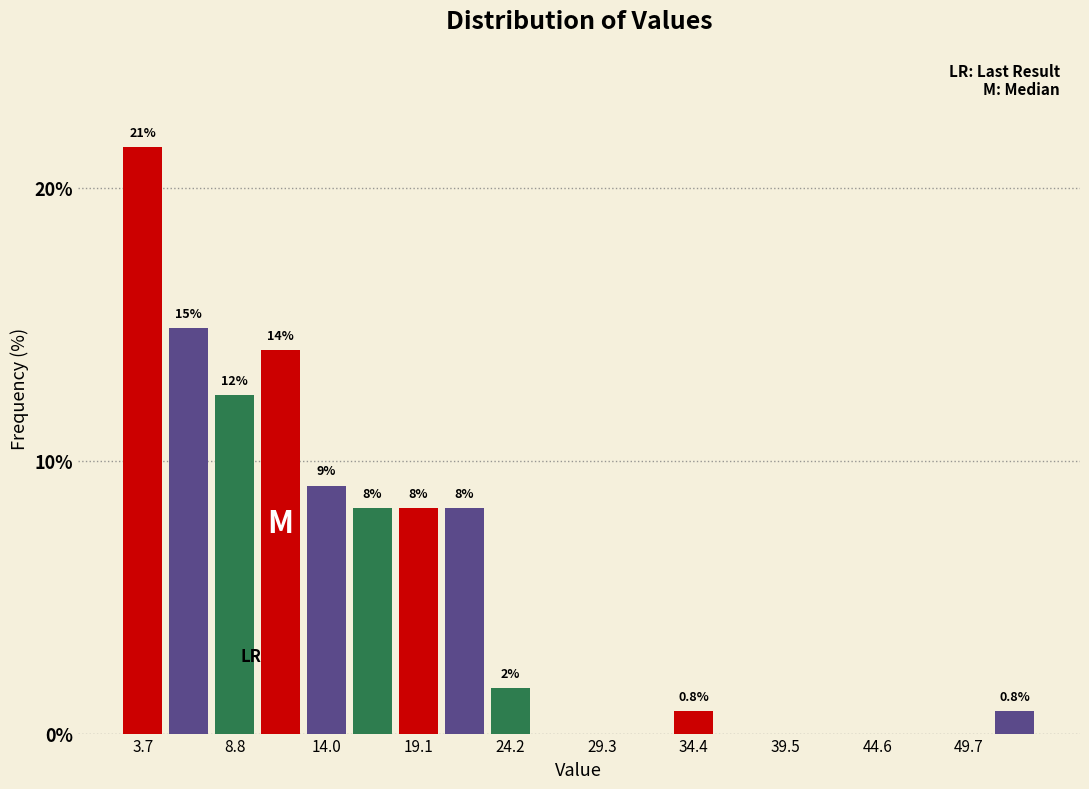

Around what value on the x-axis is the tallest bar? Give the approximate position of its centre, as read against the axis.

4